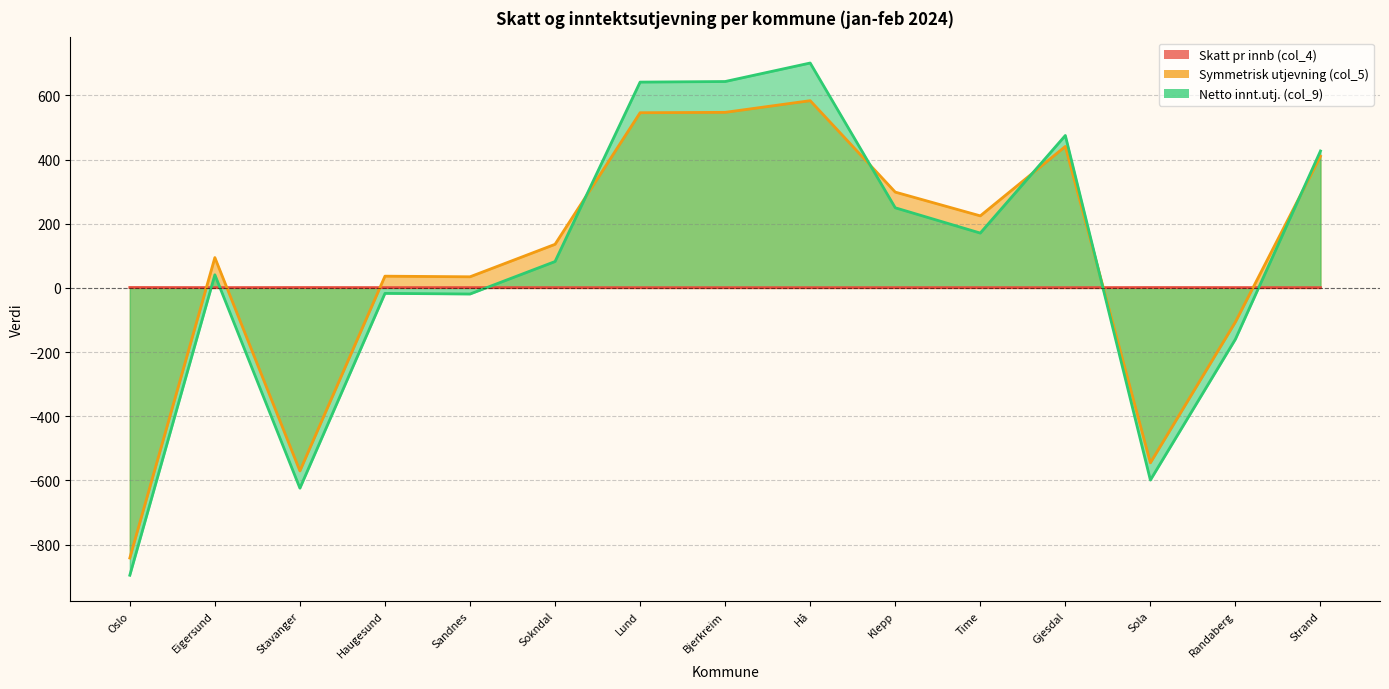

What is the smallest value displayed?

-895.7